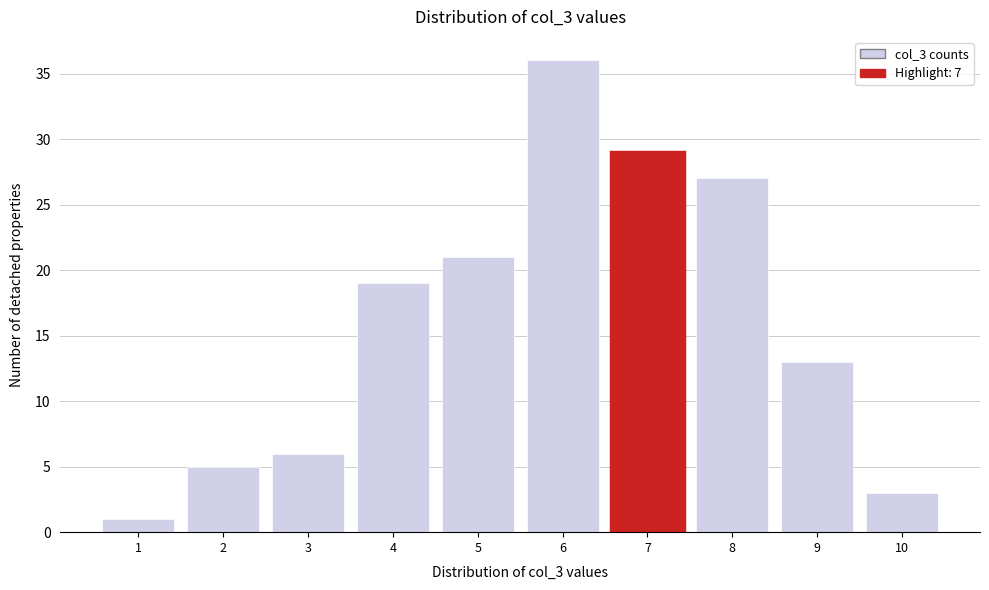

Reading left to right, transcribe all the data shown in this chart.

1	5	6	19	21	36	29	27	13	3